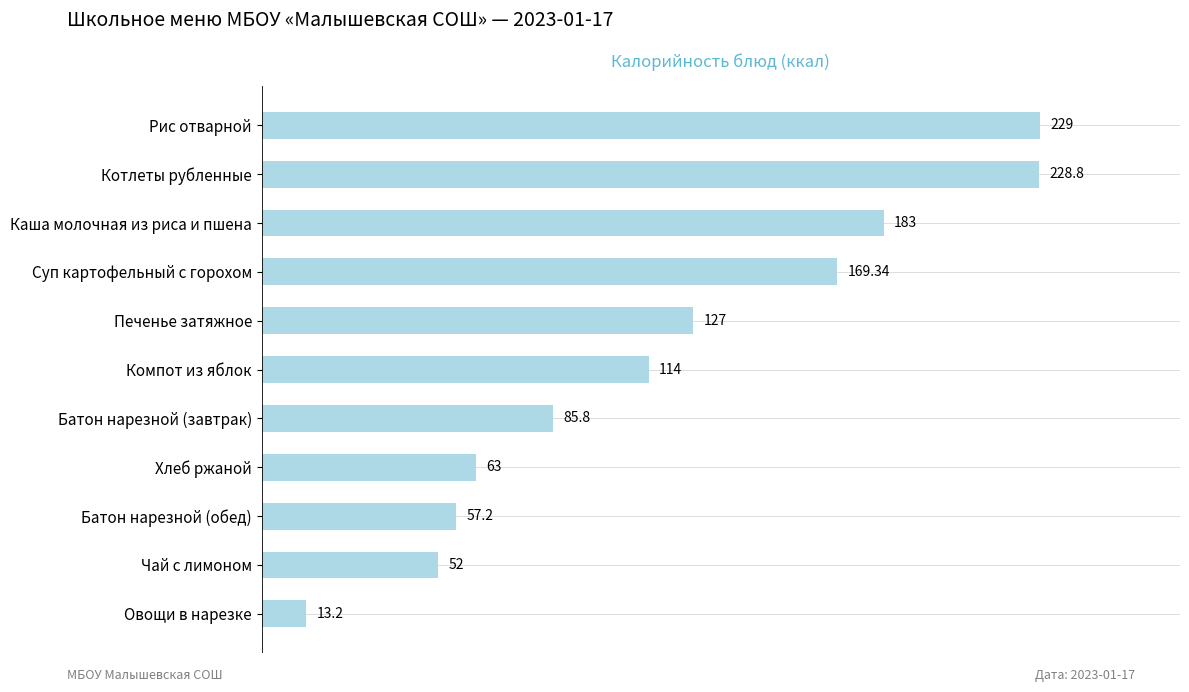

List the labels in order of value, largest first.

Рис отварной, Котлеты рубленные, Каша молочная из риса и пшена, Суп картофельный с горохом, Печенье затяжное, Компот из яблок, Батон нарезной (завтрак), Хлеб ржаной, Батон нарезной (обед), Чай с лимоном, Овощи в нарезке